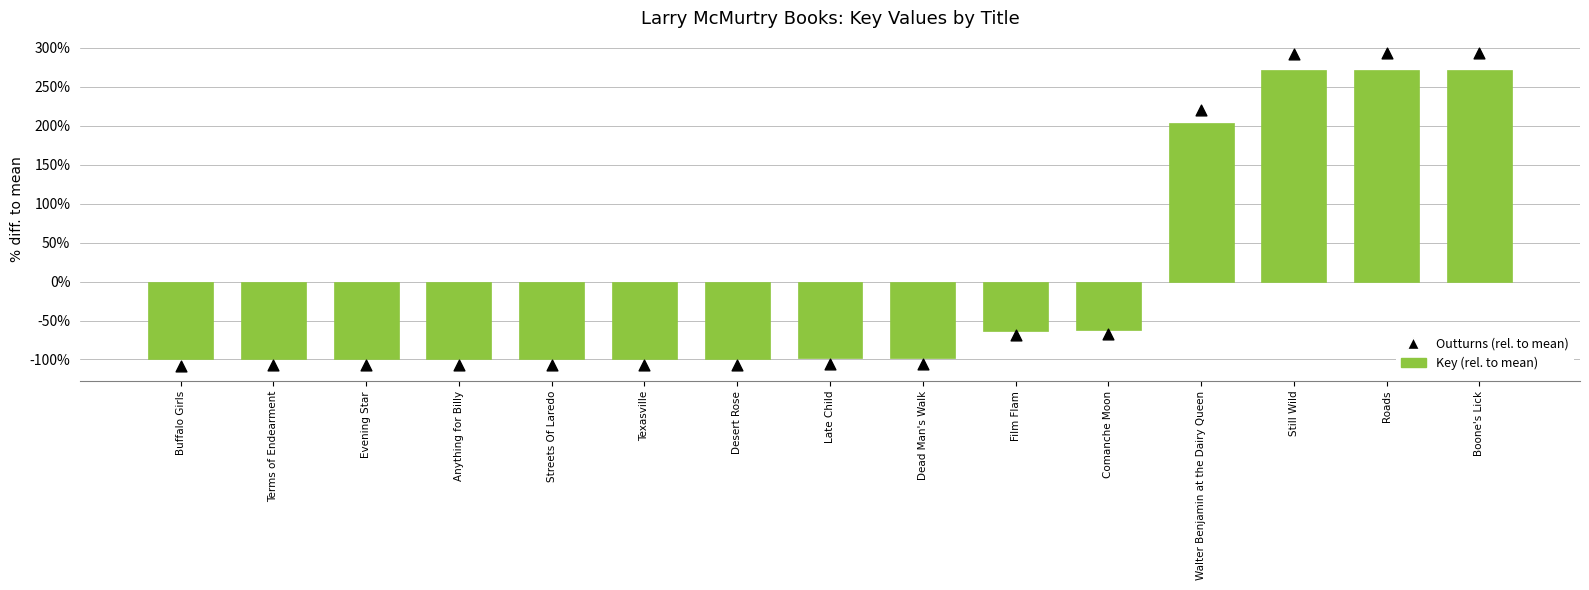

Which series contains the lowest Y value?

Outturns (rel. to mean)